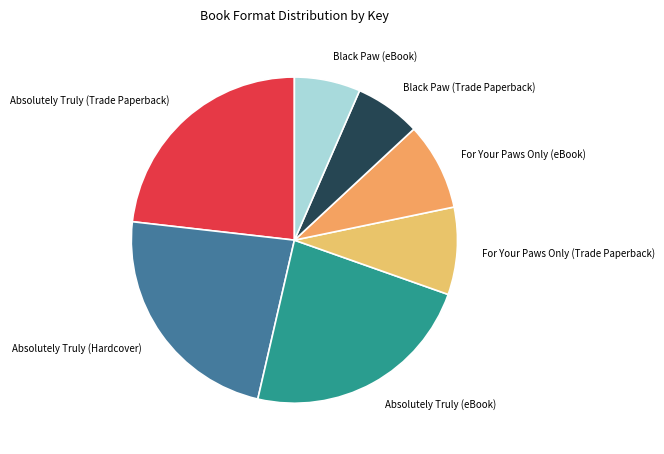

Is the sum of Black Paw (eBook) and Absolutely Truly (Trade Paperback) greater than half?

No